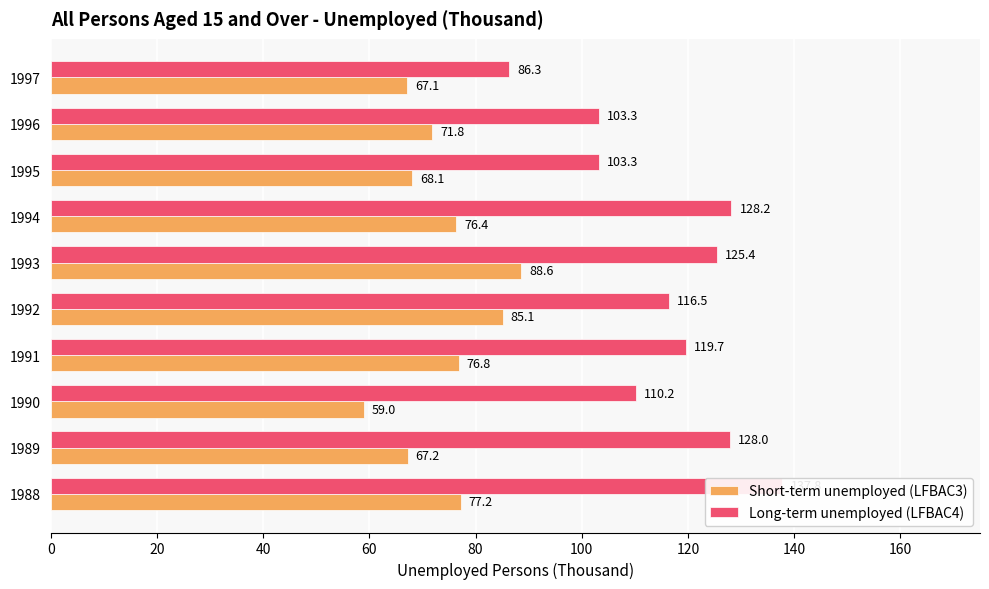

What is the difference between the Short-term unemployed (LFBAC3) values at 1989 and 1993?

21.4